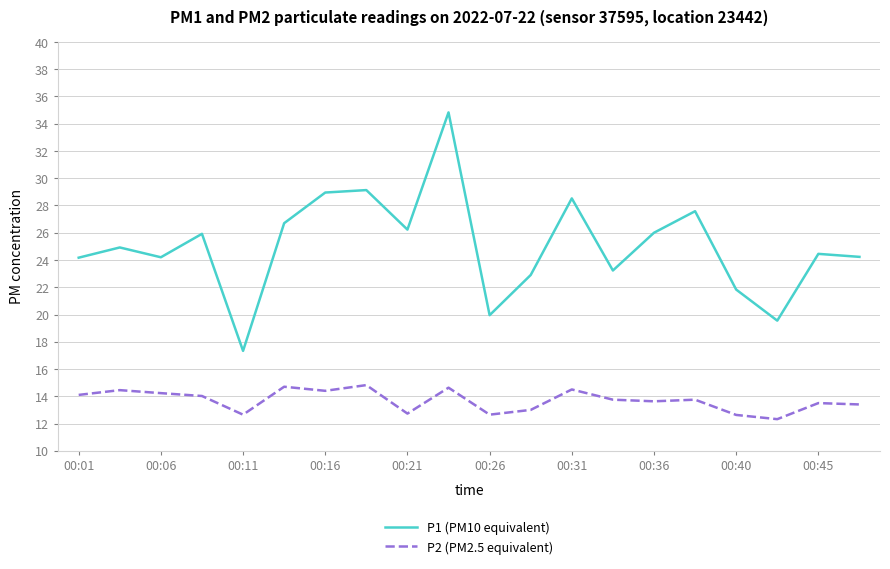

Is this an area chart (filled region under the line)?

No